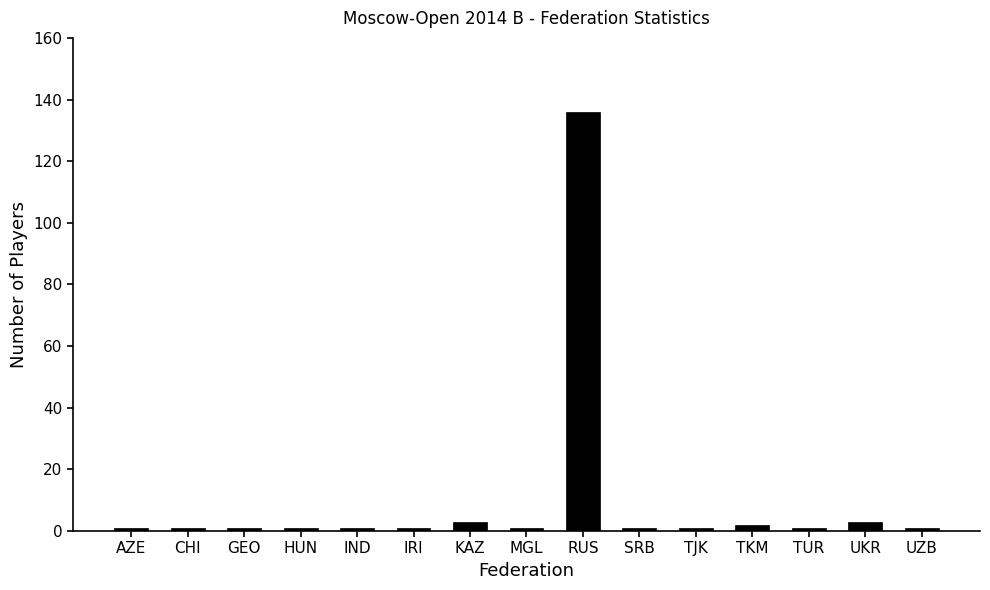

What is the label of the 8th bar from the left?

MGL